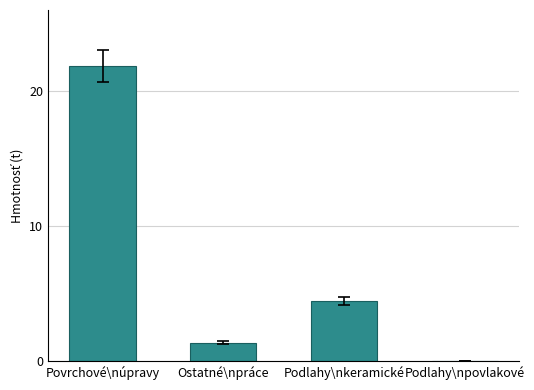

Reading left to right, extract all data points from this chart.

Povrchové\núpravy=21.8	Ostatné\npráce=1.4	Podlahy\nkeramické=4.4	Podlahy\npovlakové=0.0